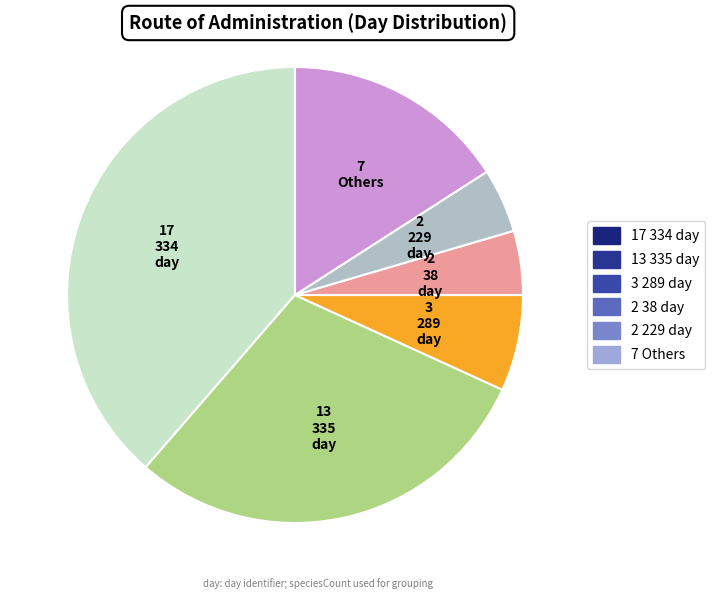

Is there any slice that represents more than half of the pie?

No